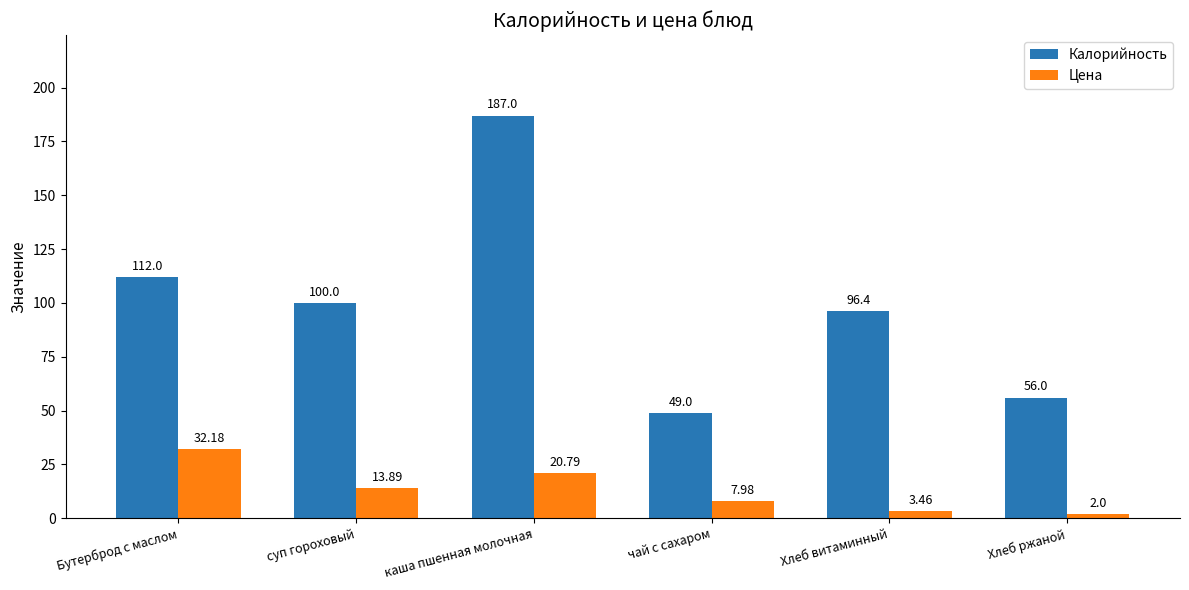

What position from the right is суп гороховый?

5